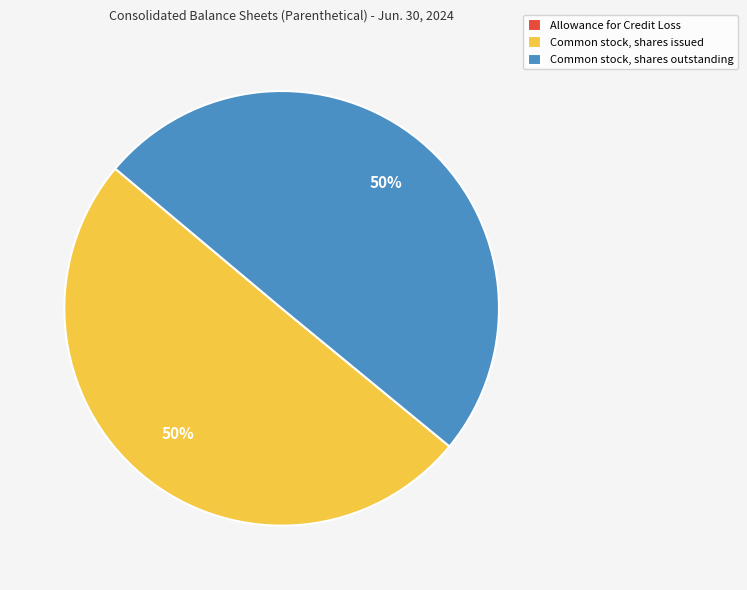

What is the ratio of the value at Common stock, shares outstanding to the value at Common stock, shares issued?

1.0